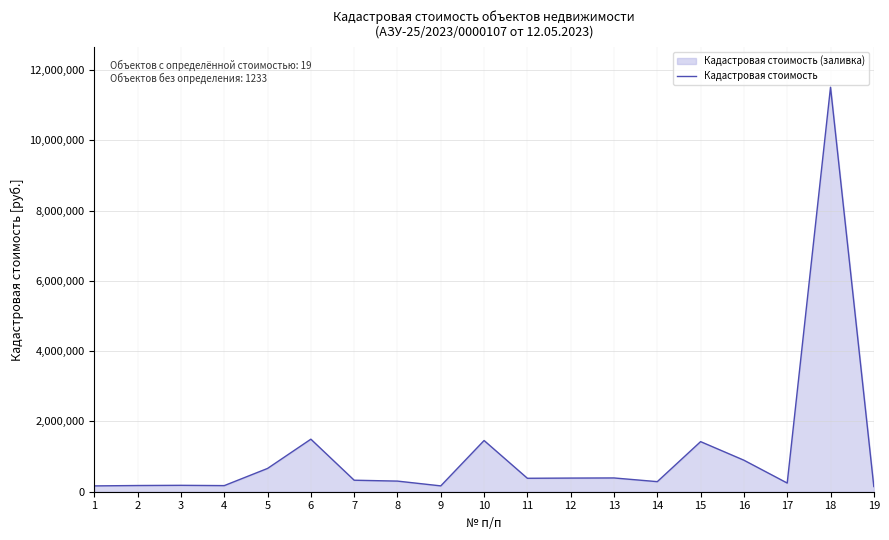

What is the difference between the values at 1 and 15?

1259526.3